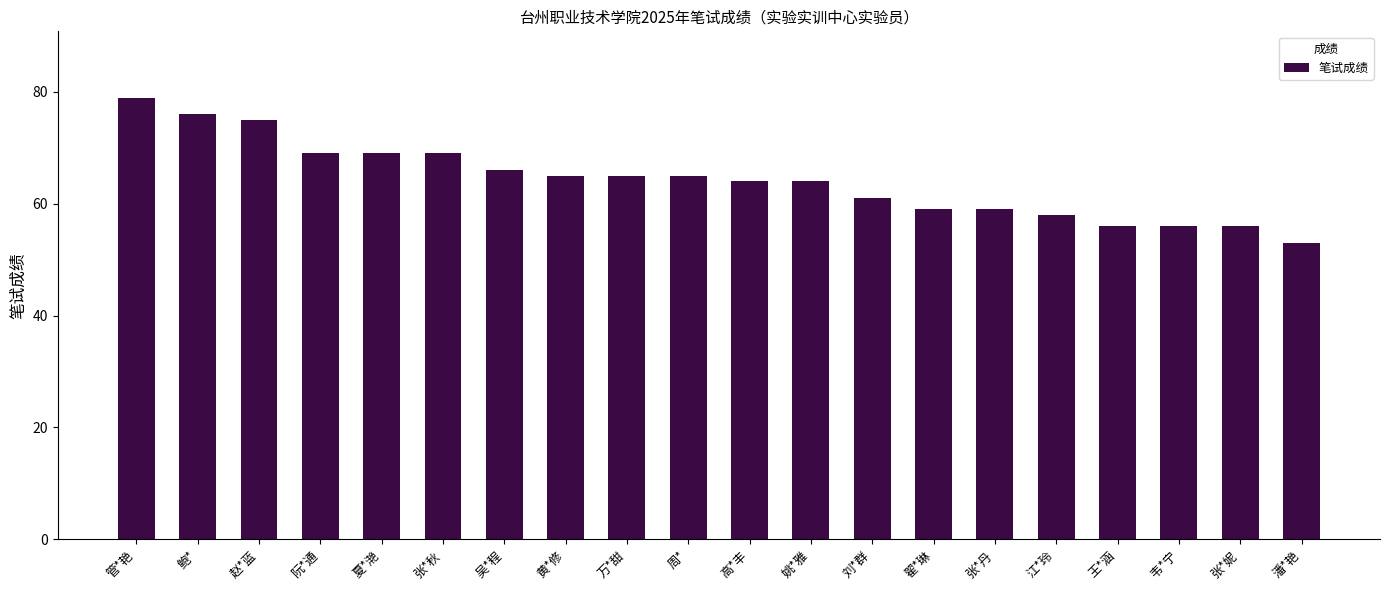

What is the value of the 19th bar from the left?

56